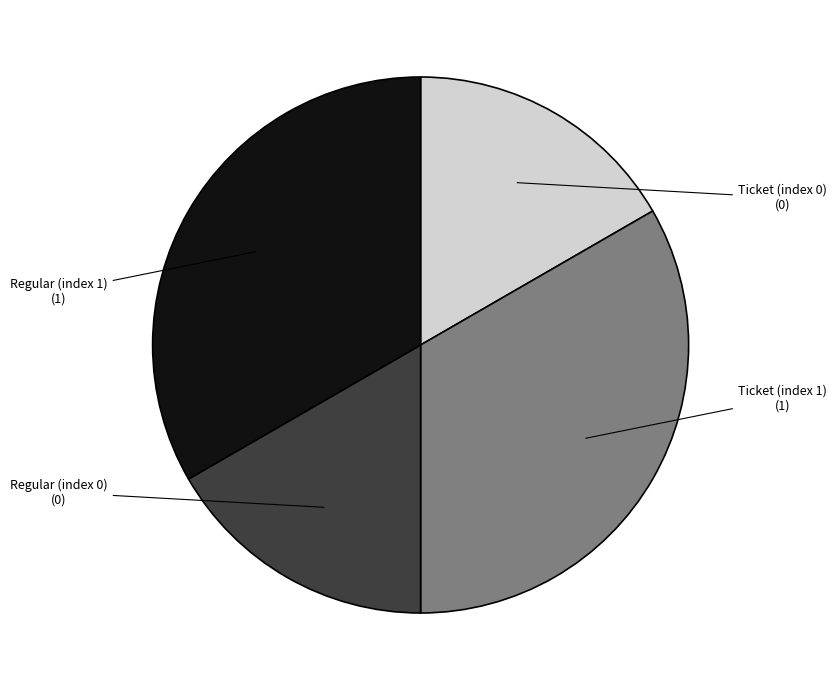

Does any single category account for the majority?

No